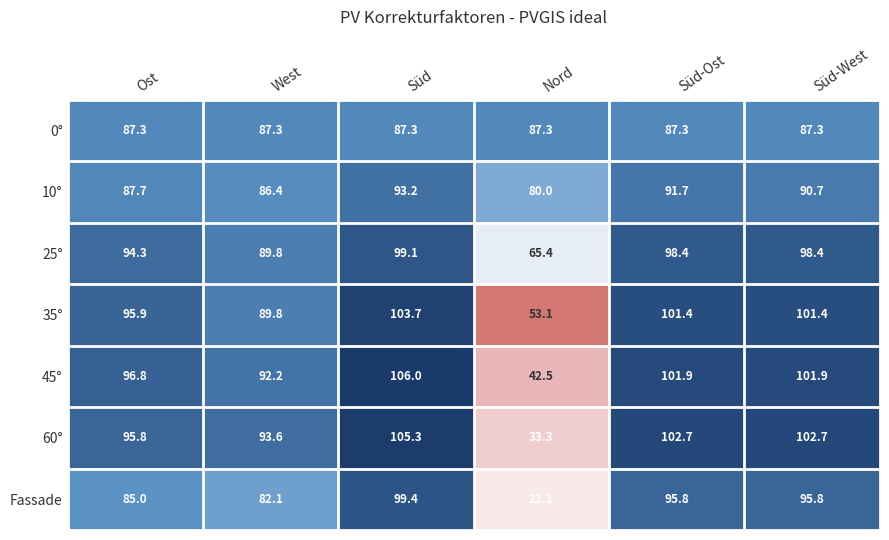

At which label is 35° closest to 78?

West